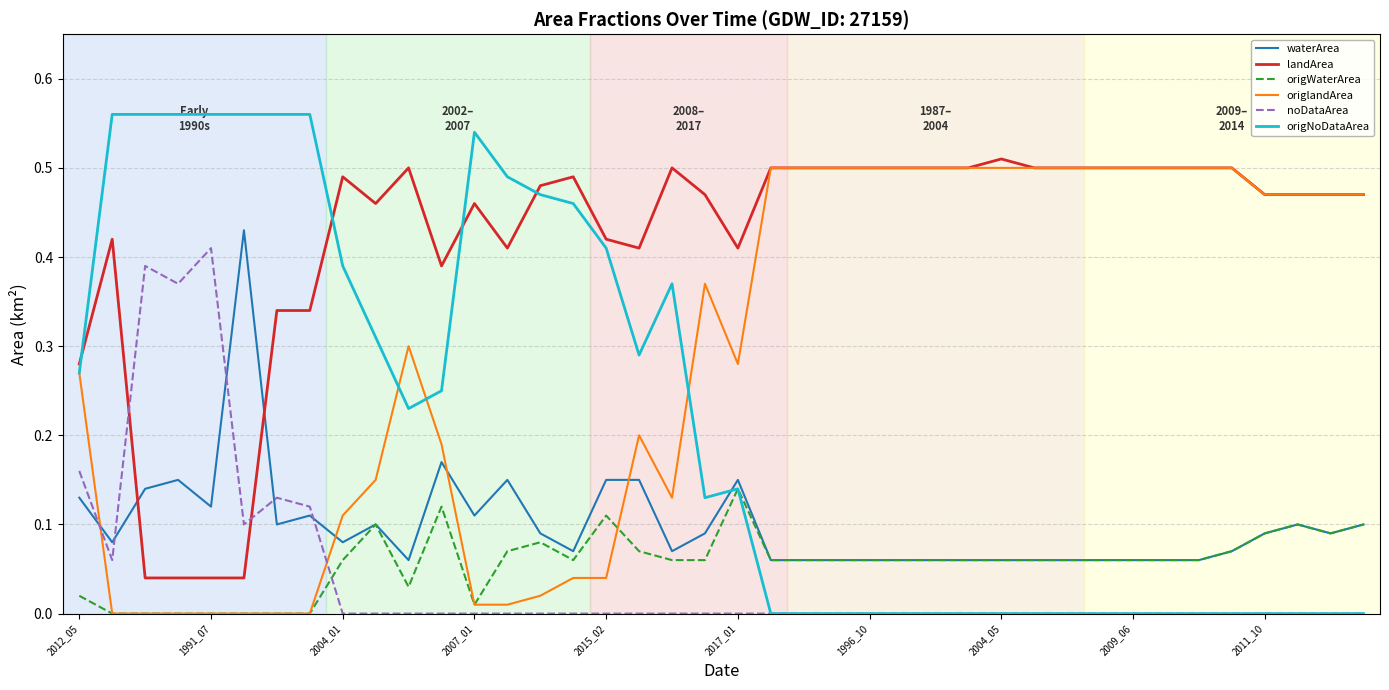

Which series has the largest total across all categories?

landArea